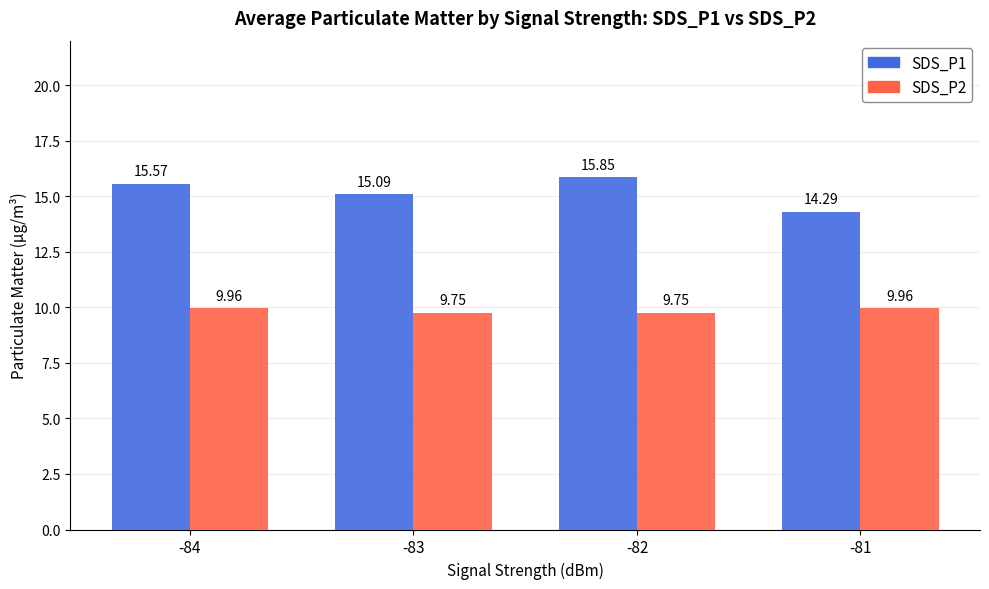

Is the value of SDS_P1 at -82 greater than the value of SDS_P2 at -83?

Yes